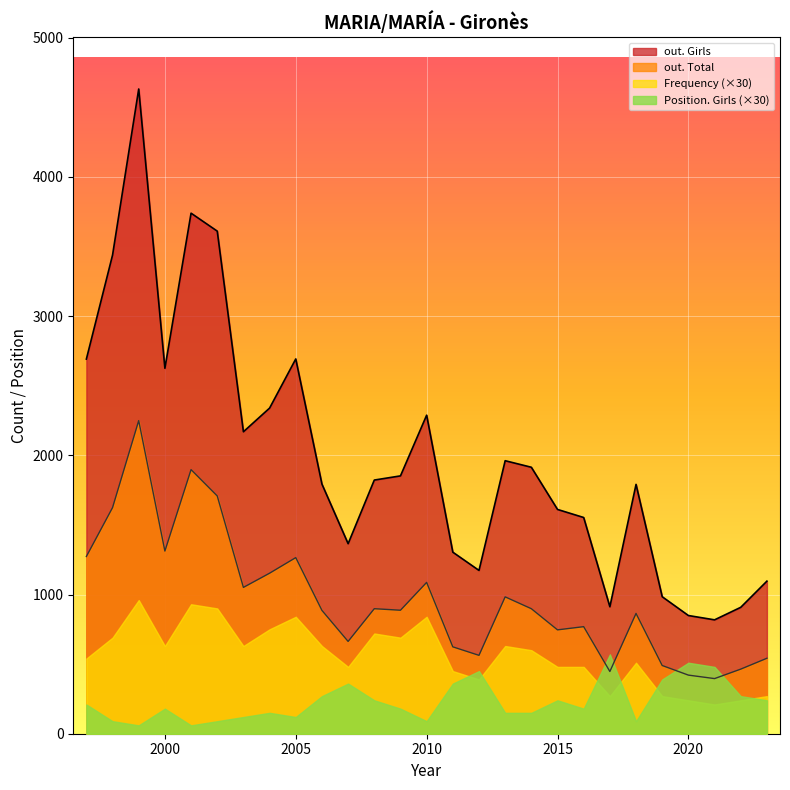

What is the approximate value of out. Total at 2019?

490